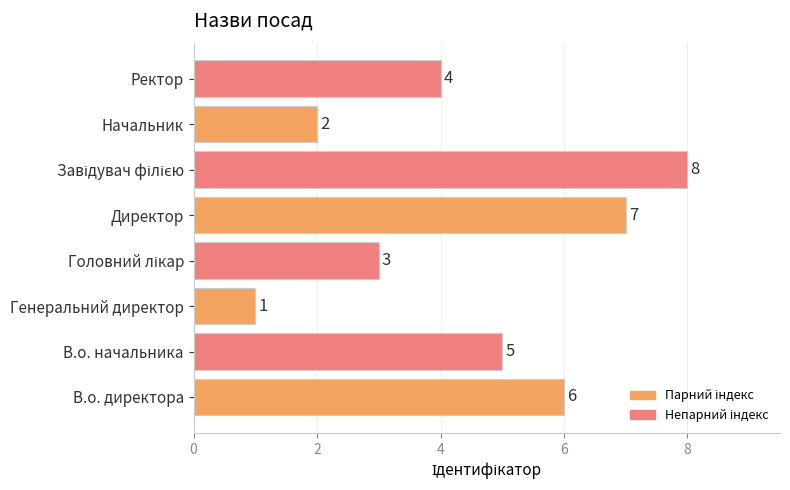

Reading bottom to top, what are all the values shown in this chart?

6	5	1	3	7	8	2	4